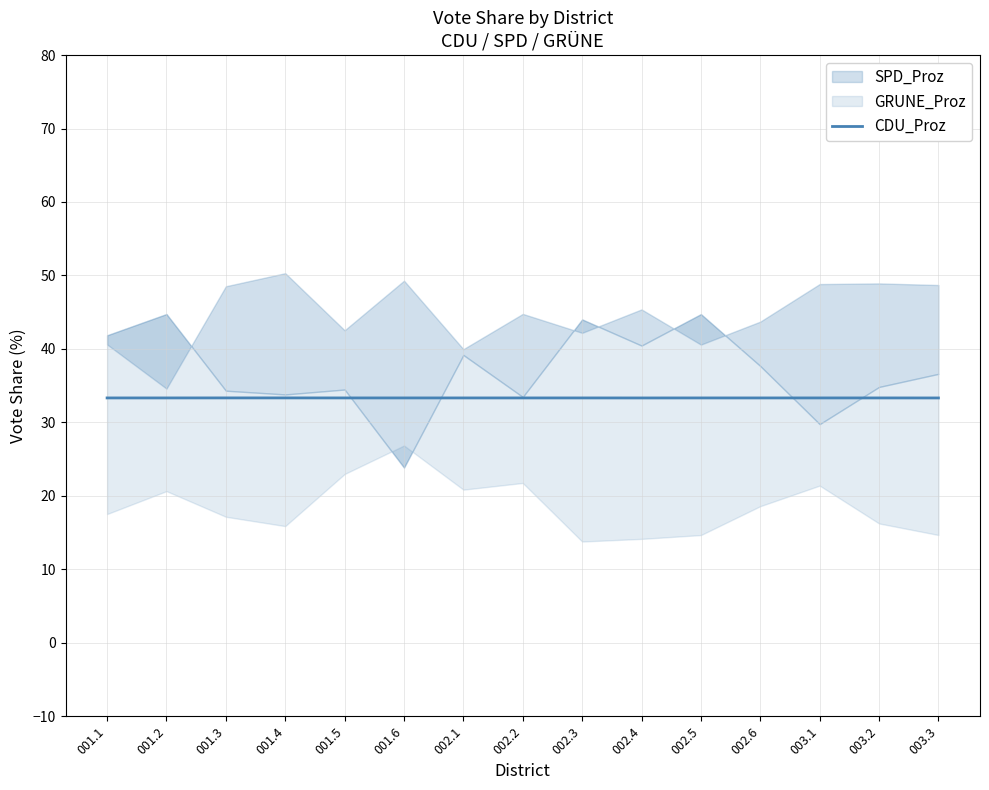

Is it true that CDU_Proz equals 22.5 at 003.2?

False